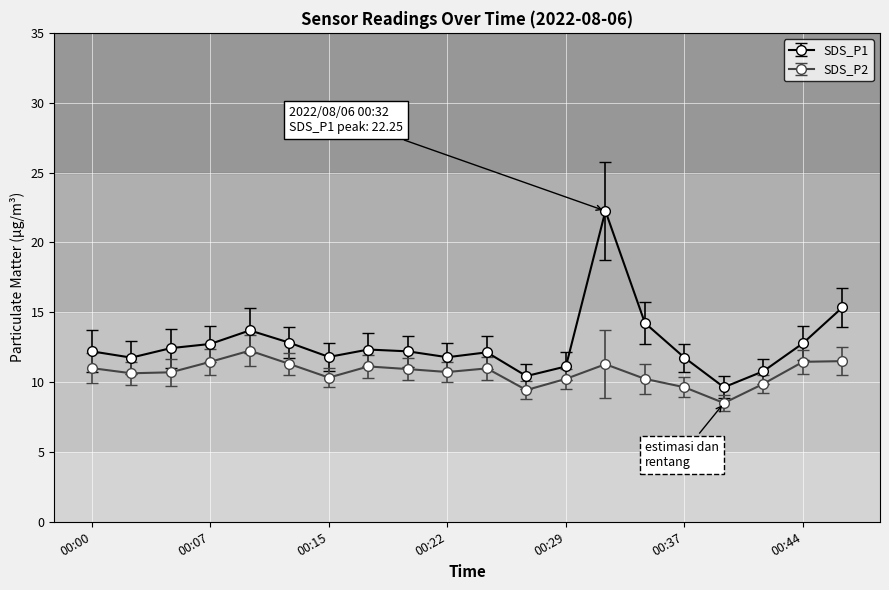

How many lines are shown in the chart?

2